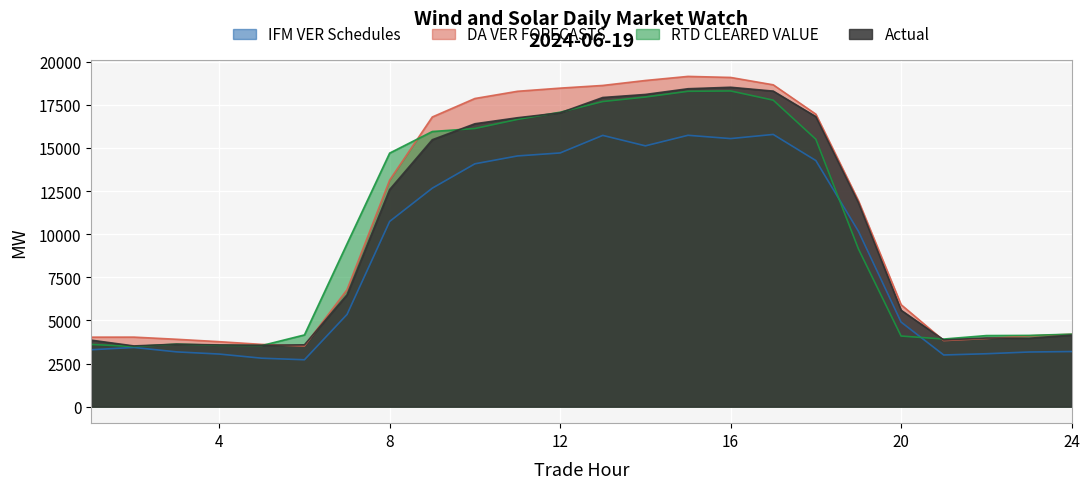

Reading left to right, what are all the values shown in this chart?

IFM VER Schedules: 1=3299.7	2=3430.9	3=3174.8	4=3048.6	5=2808.2	6=2717.9	7=5346.8	8=10737.5	9=12663.9	10=14076.7	11=14532.7	12=14706.0	13=15723.9	14=15117.7	15=15729.1	16=15539.0	17=15778.7	18=14265.4	19=10162.8	20=4901.5	21=2994.6	22=3066.8	23=3167.3	24=3194.2
DA VER FORECASTS: 1=4028.4	2=4030.5	3=3905.5	4=3766.1	5=3608.8	6=3515.7	7=6777.4	8=13131.5	9=16790.0	10=17862.1	11=18280.4	12=18463.3	13=18618.9	14=18906.1	15=19143.3	16=19083.0	17=18655.5	18=16954.2	19=11930.4	20=5911.1	21=3829.1	22=3950.3	23=4103.3	24=4195.8
RTD CLEARED VALUE: 1=3606.9	2=3486.1	3=3625.3	4=3555.5	5=3541.7	6=4157.1	7=9440.2	8=14697.7	9=15948.5	10=16123.2	11=16650.1	12=17068.0	13=17686.8	14=17947.8	15=18279.7	16=18300.1	17=17766.0	18=15500.1	19=9139.3	20=4093.2	21=3919.0	22=4119.8	23=4129.6	24=4201.4
Actual: 1=3853.7	2=3519.3	3=3620.1	4=3577.9	5=3555.7	6=3583.7	7=6483.4	8=12585.5	9=15472.0	10=16398.5	11=16746.9	12=17031.4	13=17920.4	14=18097.0	15=18427.8	16=18513.6	17=18290.9	18=16809.8	19=11823.6	20=5588.2	21=3868.6	22=3978.8	23=3963.4	24=4147.4